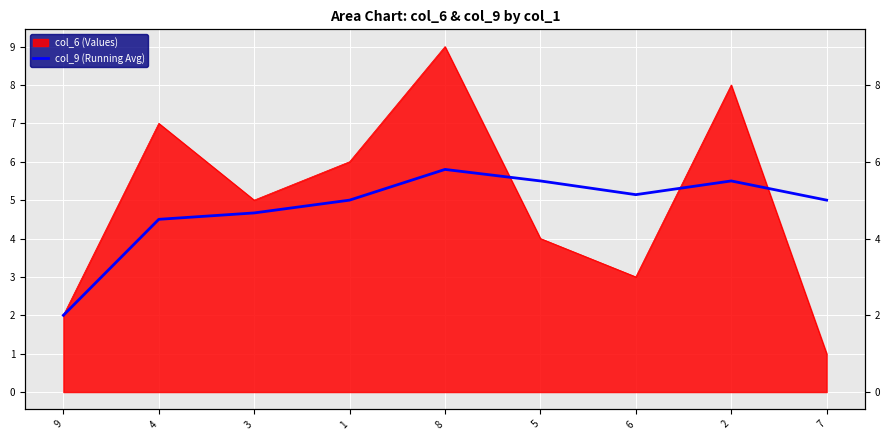

How many lines are shown in the chart?

1